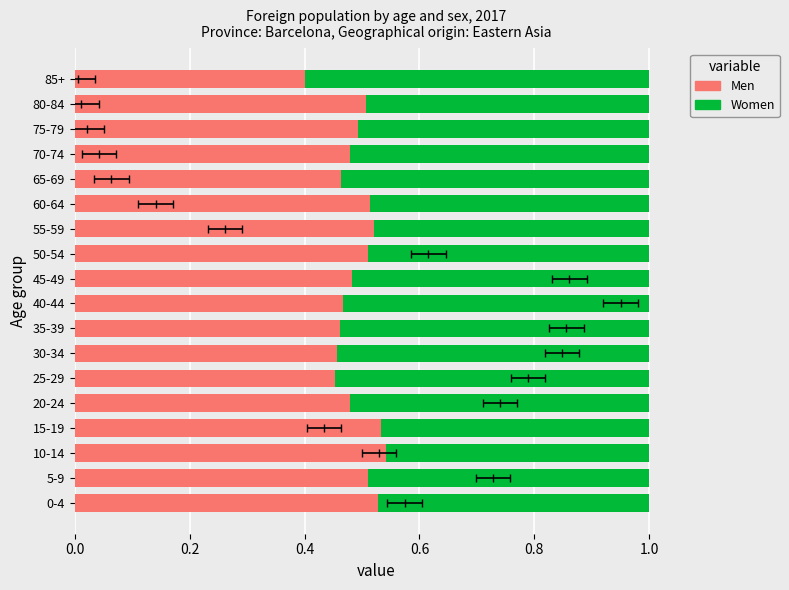

How many Women values are between 0 and 1?

18